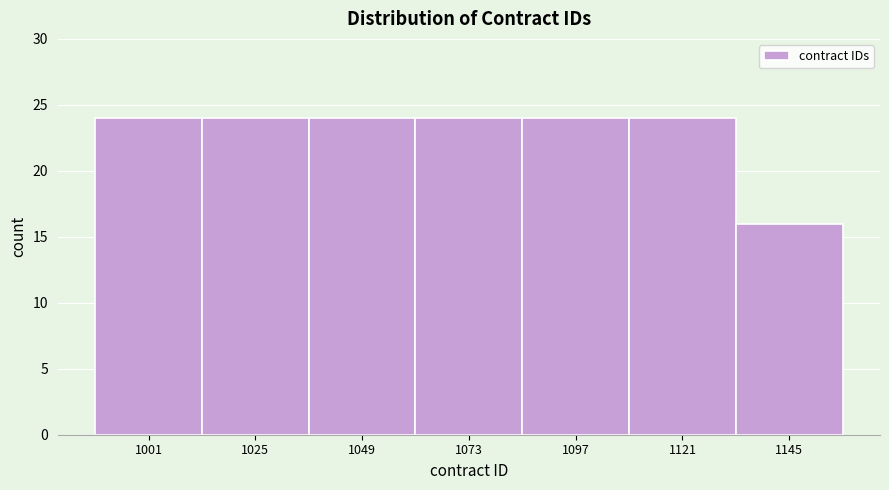

Reading right to left, transcribe all the data shown in this chart.

1145=16	1121=24	1097=24	1073=24	1049=24	1025=24	1001=24